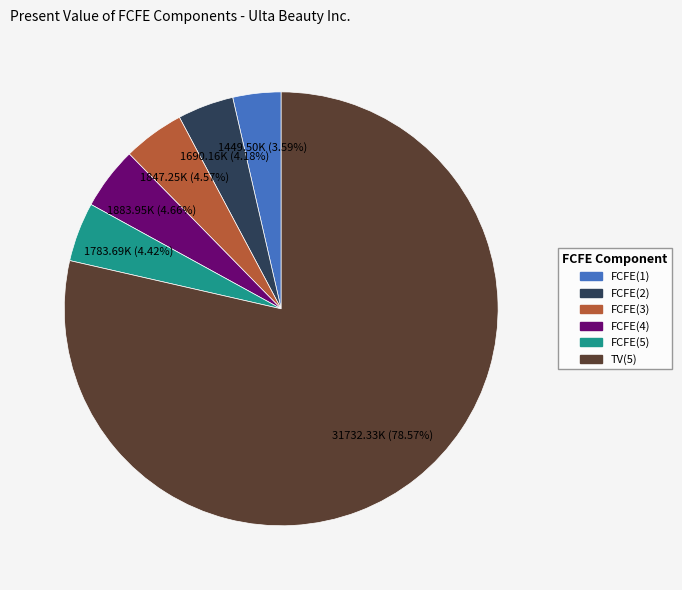

To the nearest percent, what is the average slice percentage?

17%